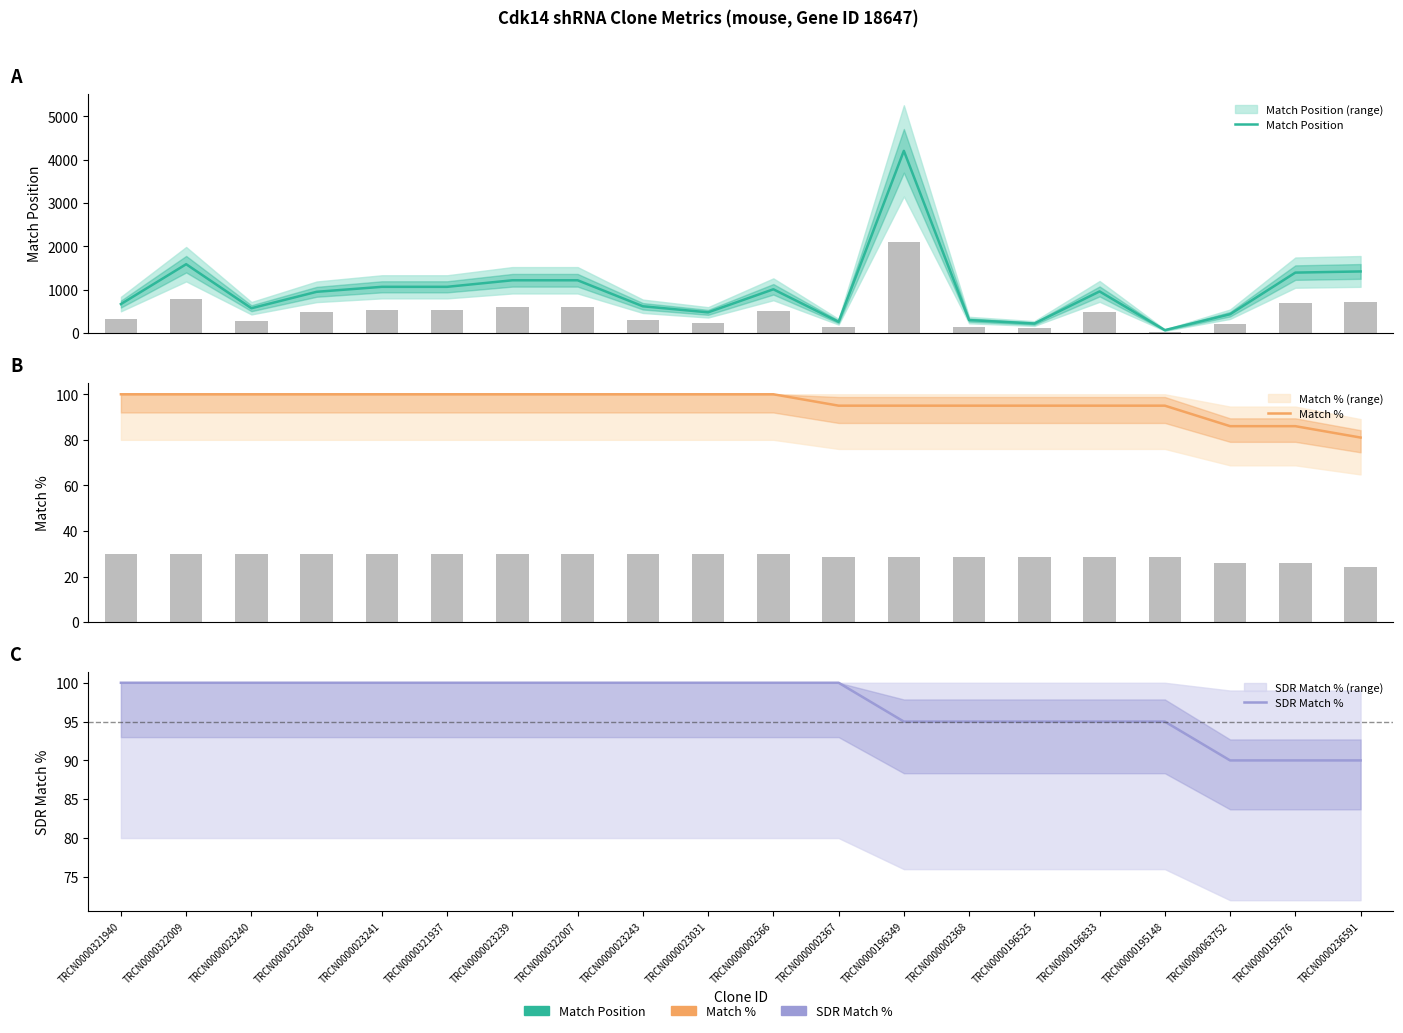

At how many categories does at least one series exceed 3560?

1